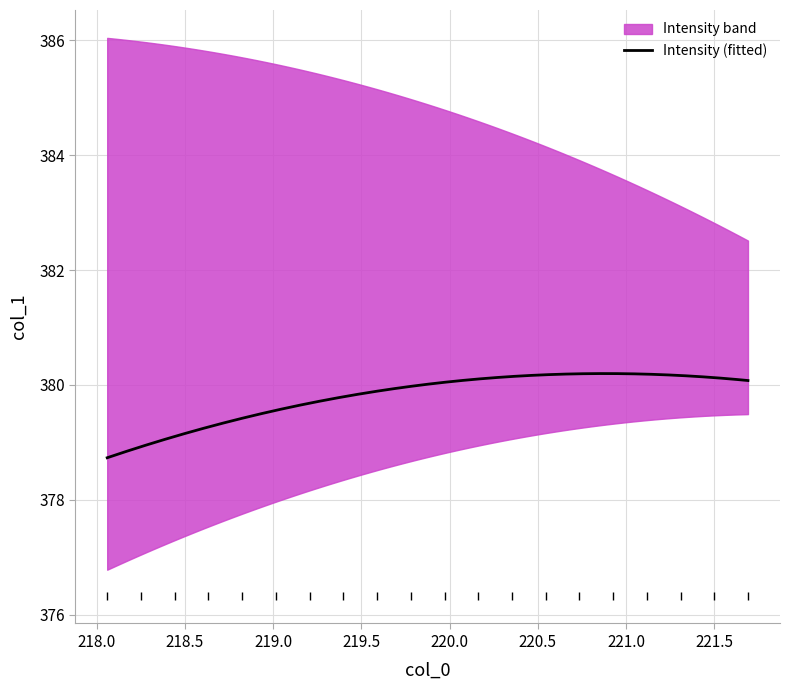

List the labels in order of value, largest first.

220.7354, 221.1174, 220.5444, 221.4993, 219.9712, 220.9264, 221.6902, 221.3083, 219.7801, 219.589, 219.0156, 220.3533, 218.6332, 220.1623, 219.3979, 219.2067, 218.8244, 218.442, 218.2508, 218.0596